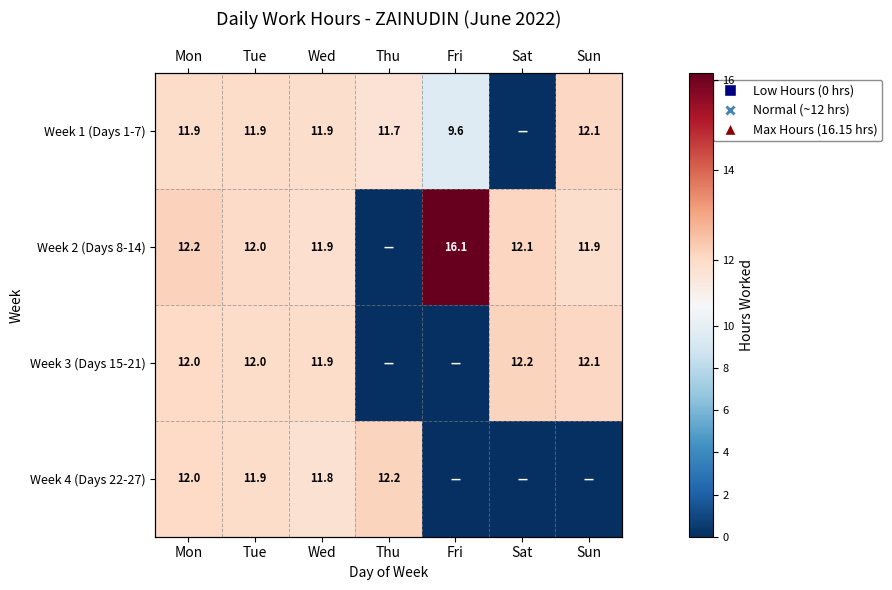

Is it true that Week 3 (Days 15-21) equals 7.2 at Sat?

False